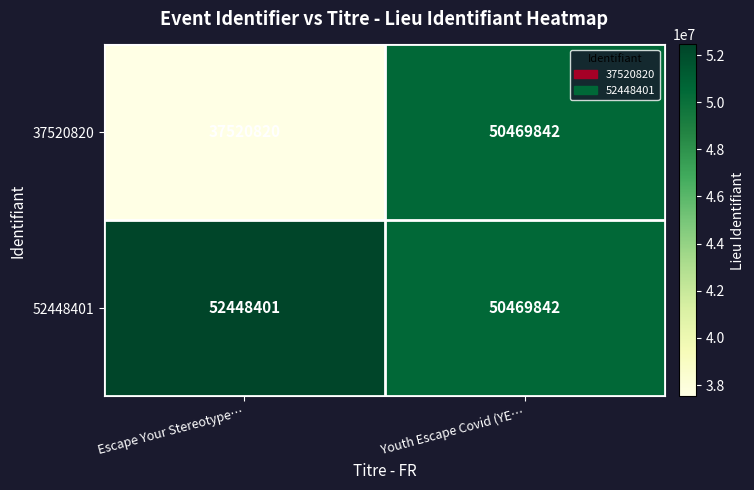

Rank the series by their average value, from lowest to highest.

37520820, 52448401